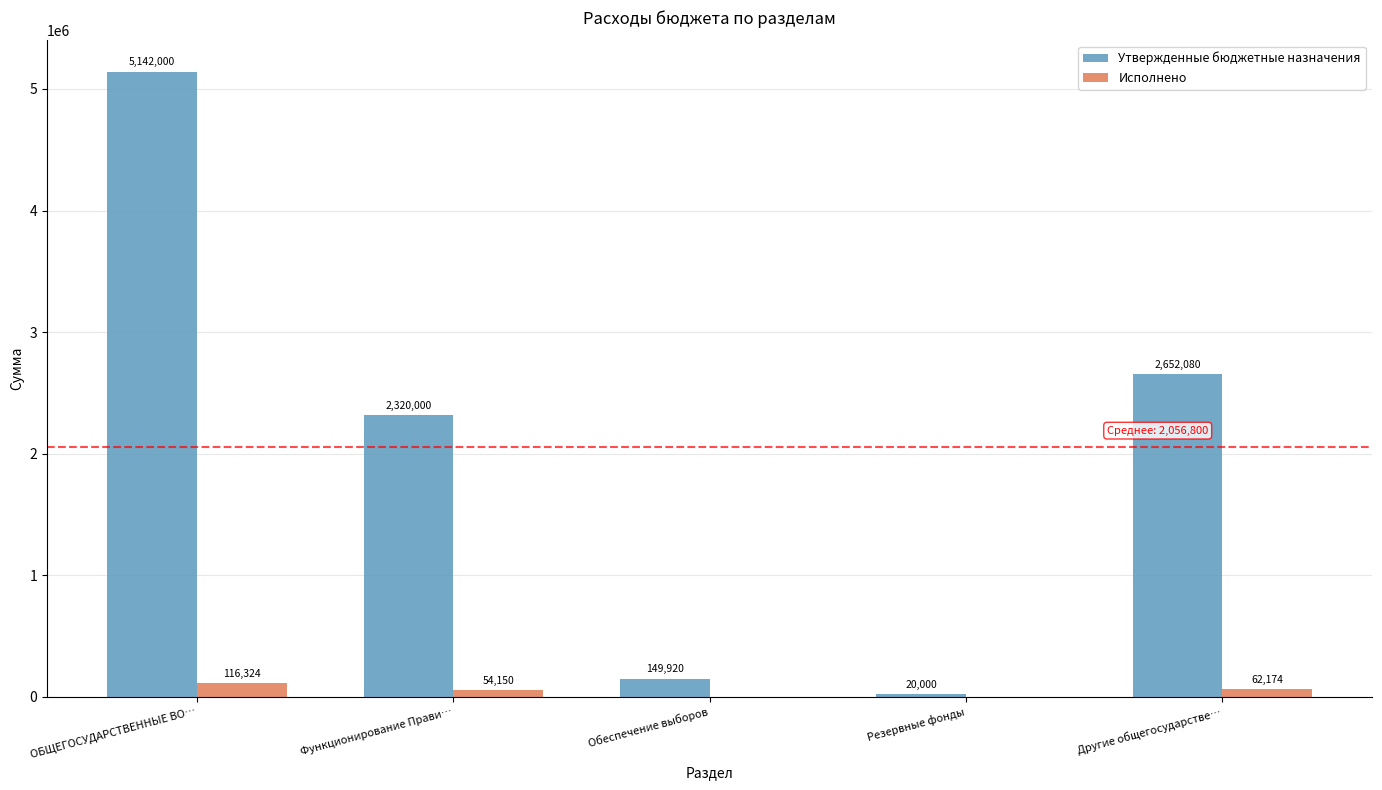

Which category has the highest value in the Исполнено series?

ОБЩЕГОСУДАРСТВЕННЫЕ ВО…